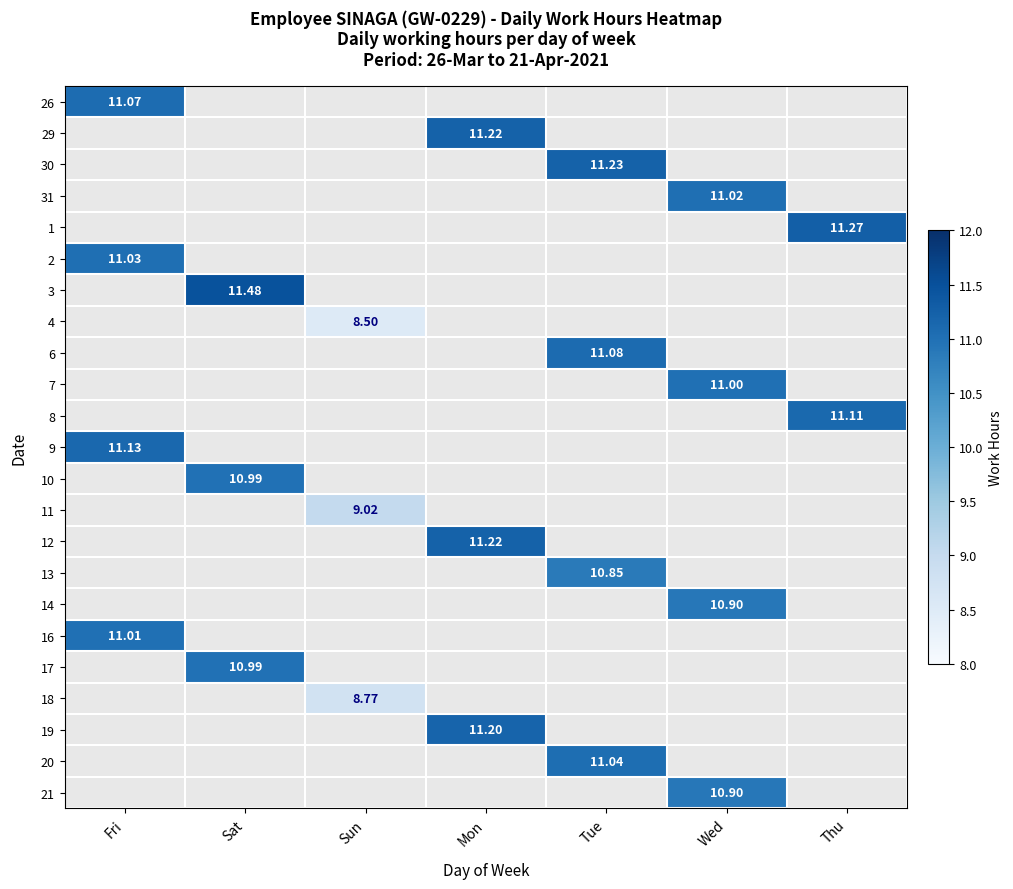

Which has a higher value, Tue or Thu?

Tue